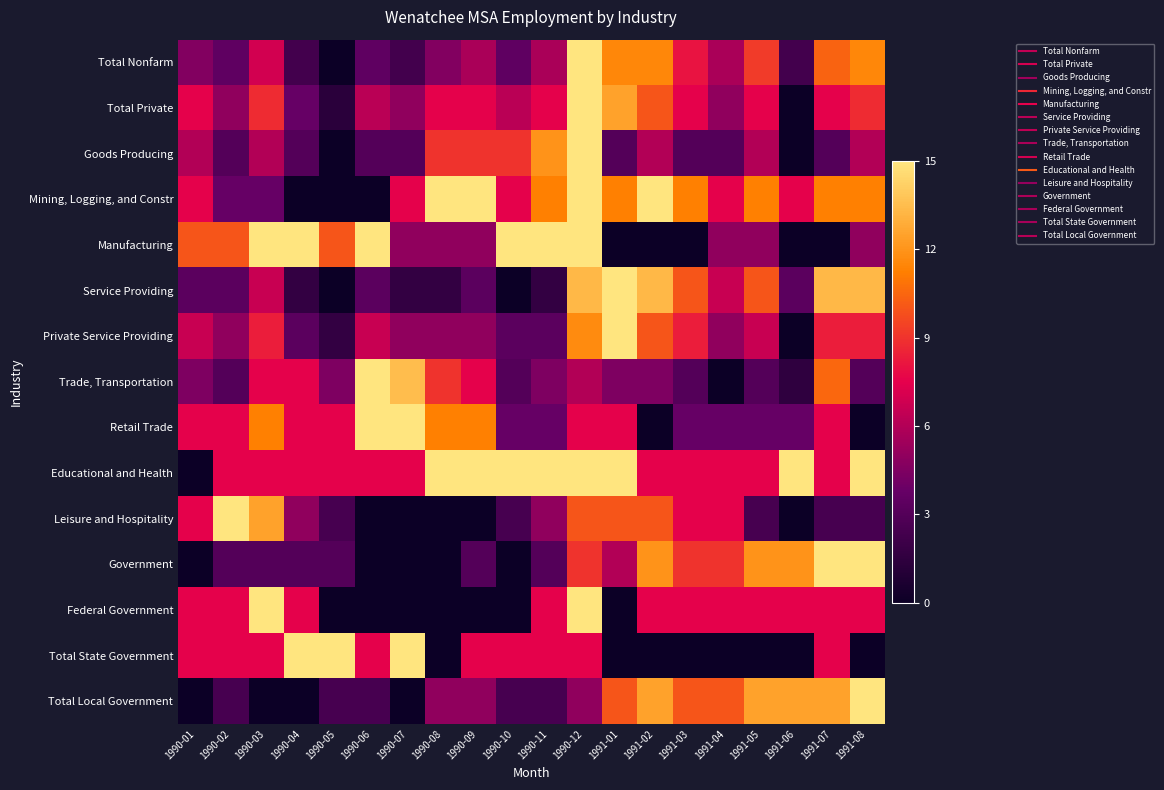

Reading left to right, extract all data points from this chart.

Total Nonfarm: 1990-01=4.6	1990-02=3.5	1990-03=6.9	1990-04=2.3	1990-05=0.0	1990-06=3.5	1990-07=2.3	1990-08=4.6	1990-09=5.8	1990-10=3.5	1990-11=5.8	1990-12=15.0	1991-01=11.5	1991-02=11.5	1991-03=8.1	1991-04=5.8	1991-05=9.2	1991-06=2.3	1991-07=10.4	1991-08=11.5
Total Private: 1990-01=7.5	1990-02=5.0	1990-03=8.8	1990-04=3.8	1990-05=1.2	1990-06=6.2	1990-07=5.0	1990-08=7.5	1990-09=7.5	1990-10=6.2	1990-11=7.5	1990-12=15.0	1991-01=12.5	1991-02=10.0	1991-03=7.5	1991-04=5.0	1991-05=7.5	1991-06=0.0	1991-07=7.5	1991-08=8.8
Goods Producing: 1990-01=6.0	1990-02=3.0	1990-03=6.0	1990-04=3.0	1990-05=0.0	1990-06=3.0	1990-07=3.0	1990-08=9.0	1990-09=9.0	1990-10=9.0	1990-11=12.0	1990-12=15.0	1991-01=3.0	1991-02=6.0	1991-03=3.0	1991-04=3.0	1991-05=6.0	1991-06=0.0	1991-07=3.0	1991-08=6.0
Mining, Logging, and Constr: 1990-01=7.5	1990-02=3.8	1990-03=3.8	1990-04=0.0	1990-05=0.0	1990-06=0.0	1990-07=7.5	1990-08=15.0	1990-09=15.0	1990-10=7.5	1990-11=11.2	1990-12=15.0	1991-01=11.2	1991-02=15.0	1991-03=11.2	1991-04=7.5	1991-05=11.2	1991-06=7.5	1991-07=11.2	1991-08=11.2
Manufacturing: 1990-01=10.0	1990-02=10.0	1990-03=15.0	1990-04=15.0	1990-05=10.0	1990-06=15.0	1990-07=5.0	1990-08=5.0	1990-09=5.0	1990-10=15.0	1990-11=15.0	1990-12=15.0	1991-01=0.0	1991-02=0.0	1991-03=0.0	1991-04=5.0	1991-05=5.0	1991-06=0.0	1991-07=0.0	1991-08=5.0
Service Providing: 1990-01=3.3	1990-02=3.3	1990-03=6.7	1990-04=1.7	1990-05=0.0	1990-06=3.3	1990-07=1.7	1990-08=1.7	1990-09=3.3	1990-10=0.0	1990-11=1.7	1990-12=13.3	1991-01=15.0	1991-02=13.3	1991-03=10.0	1991-04=6.7	1991-05=10.0	1991-06=3.3	1991-07=13.3	1991-08=13.3
Private Service Providing: 1990-01=6.7	1990-02=5.0	1990-03=8.3	1990-04=3.3	1990-05=1.7	1990-06=6.7	1990-07=5.0	1990-08=5.0	1990-09=5.0	1990-10=3.3	1990-11=3.3	1990-12=11.7	1991-01=15.0	1991-02=10.0	1991-03=8.3	1991-04=5.0	1991-05=6.7	1991-06=0.0	1991-07=8.3	1991-08=8.3
Trade, Transportation: 1990-01=4.5	1990-02=3.0	1990-03=7.5	1990-04=7.5	1990-05=4.5	1990-06=15.0	1990-07=13.5	1990-08=9.0	1990-09=7.5	1990-10=3.0	1990-11=4.5	1990-12=6.0	1991-01=4.5	1991-02=4.5	1991-03=3.0	1991-04=0.0	1991-05=3.0	1991-06=1.5	1991-07=10.5	1991-08=3.0
Retail Trade: 1990-01=7.5	1990-02=7.5	1990-03=11.2	1990-04=7.5	1990-05=7.5	1990-06=15.0	1990-07=15.0	1990-08=11.2	1990-09=11.2	1990-10=3.8	1990-11=3.8	1990-12=7.5	1991-01=7.5	1991-02=0.0	1991-03=3.8	1991-04=3.8	1991-05=3.8	1991-06=3.8	1991-07=7.5	1991-08=0.0
Educational and Health: 1990-01=0.0	1990-02=7.5	1990-03=7.5	1990-04=7.5	1990-05=7.5	1990-06=7.5	1990-07=7.5	1990-08=15.0	1990-09=15.0	1990-10=15.0	1990-11=15.0	1990-12=15.0	1991-01=15.0	1991-02=7.5	1991-03=7.5	1991-04=7.5	1991-05=7.5	1991-06=15.0	1991-07=7.5	1991-08=15.0
Leisure and Hospitality: 1990-01=7.5	1990-02=15.0	1990-03=12.5	1990-04=5.0	1990-05=2.5	1990-06=0.0	1990-07=0.0	1990-08=0.0	1990-09=0.0	1990-10=2.5	1990-11=5.0	1990-12=10.0	1991-01=10.0	1991-02=10.0	1991-03=7.5	1991-04=7.5	1991-05=2.5	1991-06=0.0	1991-07=2.5	1991-08=2.5
Government: 1990-01=0.0	1990-02=3.0	1990-03=3.0	1990-04=3.0	1990-05=3.0	1990-06=0.0	1990-07=0.0	1990-08=0.0	1990-09=3.0	1990-10=0.0	1990-11=3.0	1990-12=9.0	1991-01=6.0	1991-02=12.0	1991-03=9.0	1991-04=9.0	1991-05=12.0	1991-06=12.0	1991-07=15.0	1991-08=15.0
Federal Government: 1990-01=7.5	1990-02=7.5	1990-03=15.0	1990-04=7.5	1990-05=0.0	1990-06=0.0	1990-07=0.0	1990-08=0.0	1990-09=0.0	1990-10=0.0	1990-11=7.5	1990-12=15.0	1991-01=0.0	1991-02=7.5	1991-03=7.5	1991-04=7.5	1991-05=7.5	1991-06=7.5	1991-07=7.5	1991-08=7.5
Total State Government: 1990-01=7.5	1990-02=7.5	1990-03=7.5	1990-04=15.0	1990-05=15.0	1990-06=7.5	1990-07=15.0	1990-08=0.0	1990-09=7.5	1990-10=7.5	1990-11=7.5	1990-12=7.5	1991-01=0.0	1991-02=0.0	1991-03=0.0	1991-04=0.0	1991-05=0.0	1991-06=0.0	1991-07=7.5	1991-08=0.0
Total Local Government: 1990-01=0.0	1990-02=2.5	1990-03=0.0	1990-04=0.0	1990-05=2.5	1990-06=2.5	1990-07=0.0	1990-08=5.0	1990-09=5.0	1990-10=2.5	1990-11=2.5	1990-12=5.0	1991-01=10.0	1991-02=12.5	1991-03=10.0	1991-04=10.0	1991-05=12.5	1991-06=12.5	1991-07=12.5	1991-08=15.0